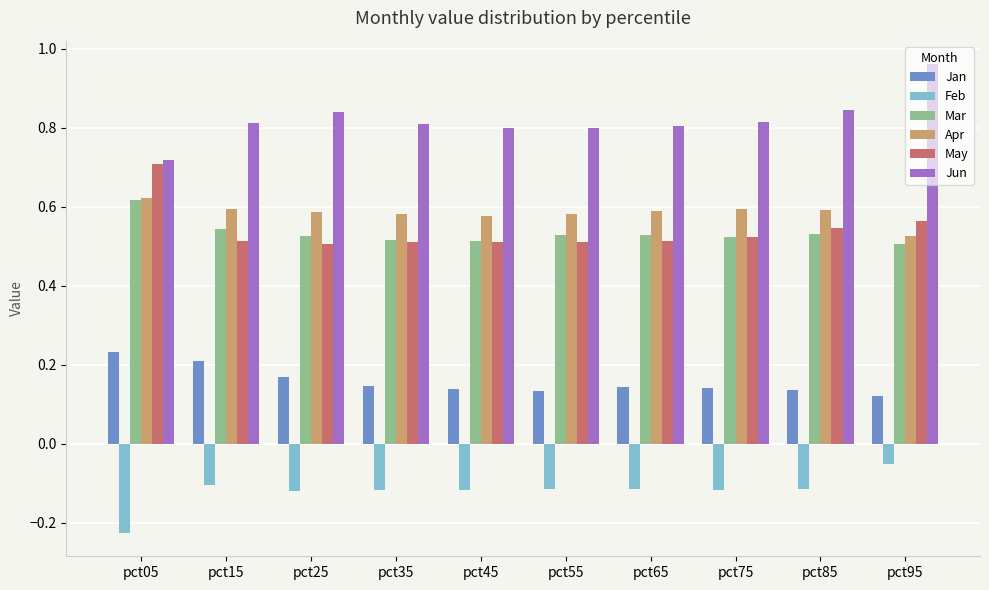

Which series has the largest total across all categories?

Jun